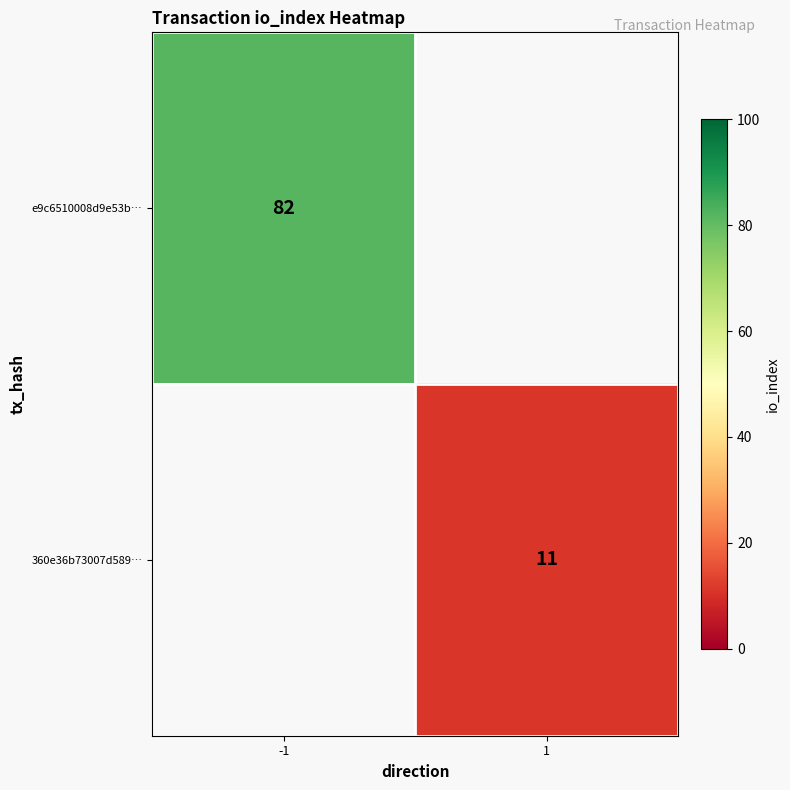

True or false: e9c6510008d9e53b… has a value of 28 at -1.

False